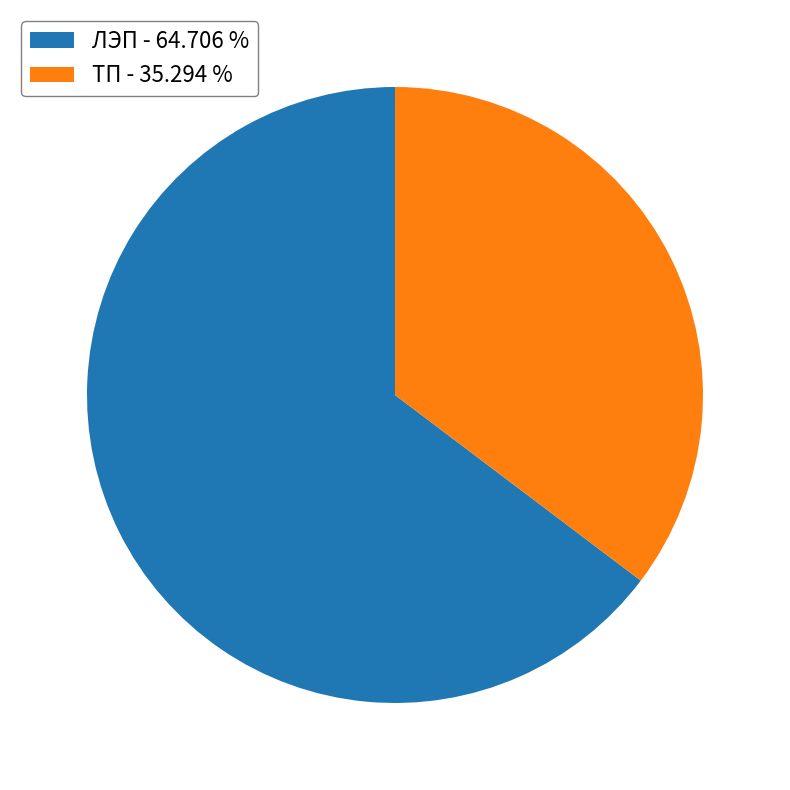

Which has a higher value, ТП - 35.294 % or ЛЭП - 64.706 %?

ЛЭП - 64.706 %